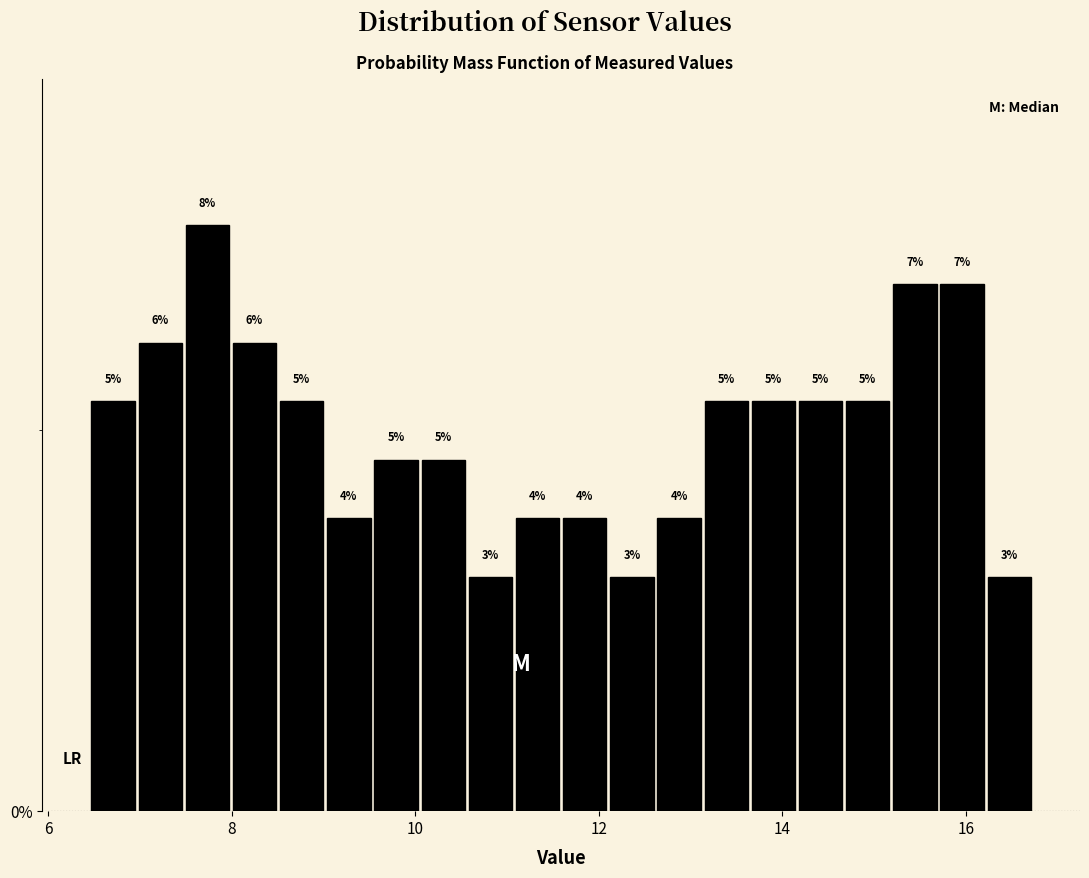

Around what value on the x-axis is the tallest bar? Give the approximate position of its centre, as read against the axis.

7.8